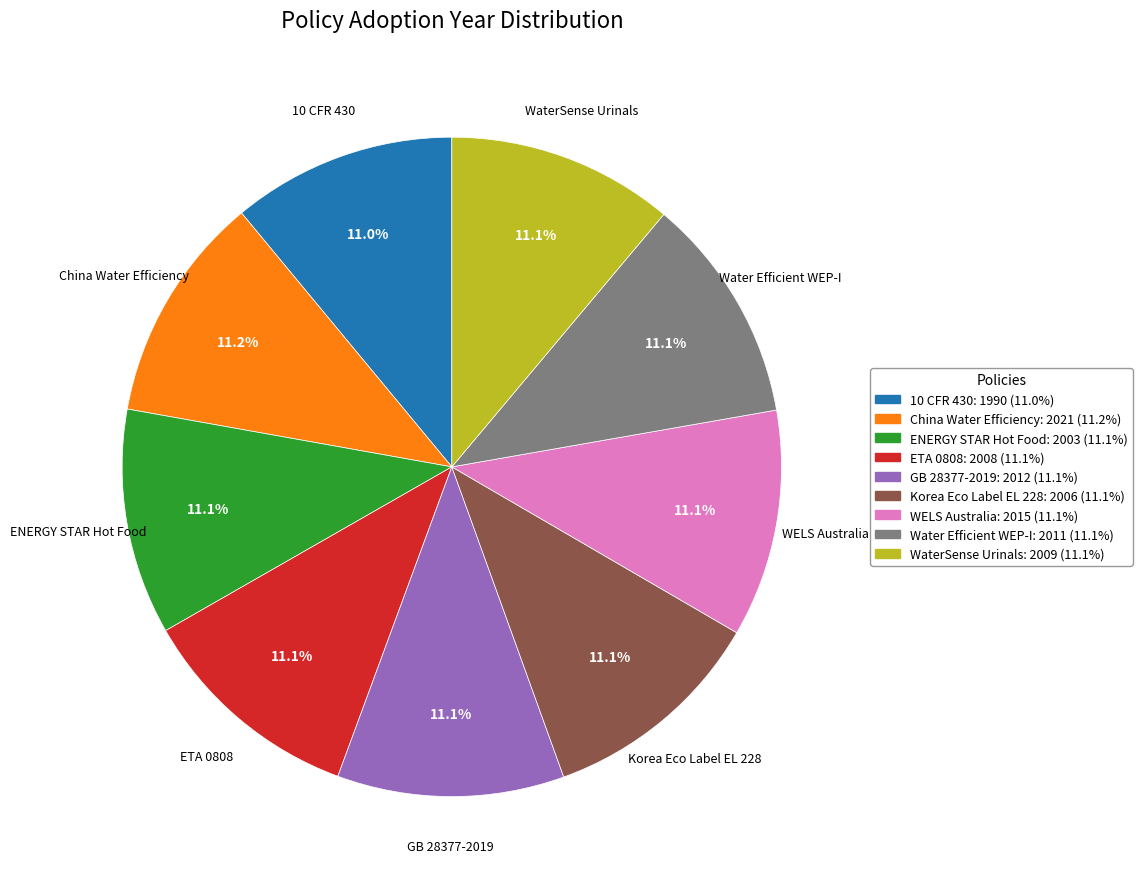

The 10 CFR 430 slice represents 17% of the pie. True or false?

False